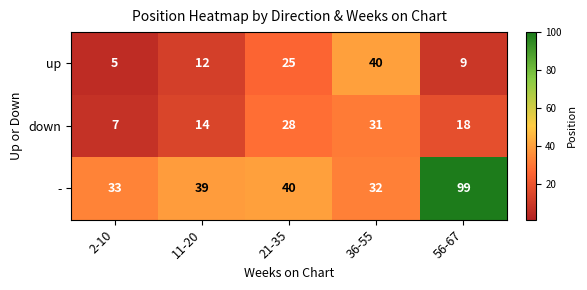

Rank the series by their maximum value, from highest to lowest.

-, up, down